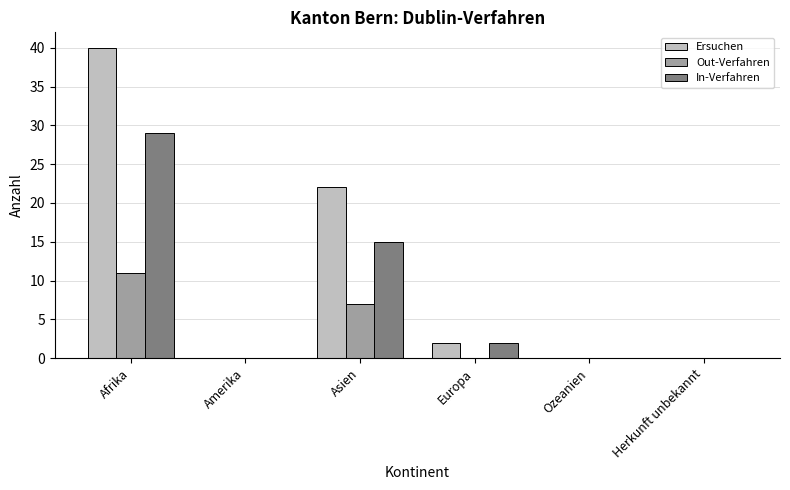

Reading left to right, extract all data points from this chart.

Ersuchen: 40	0	22	2	0	0
Out-Verfahren: 11	0	7	0	0	0
In-Verfahren: 29	0	15	2	0	0